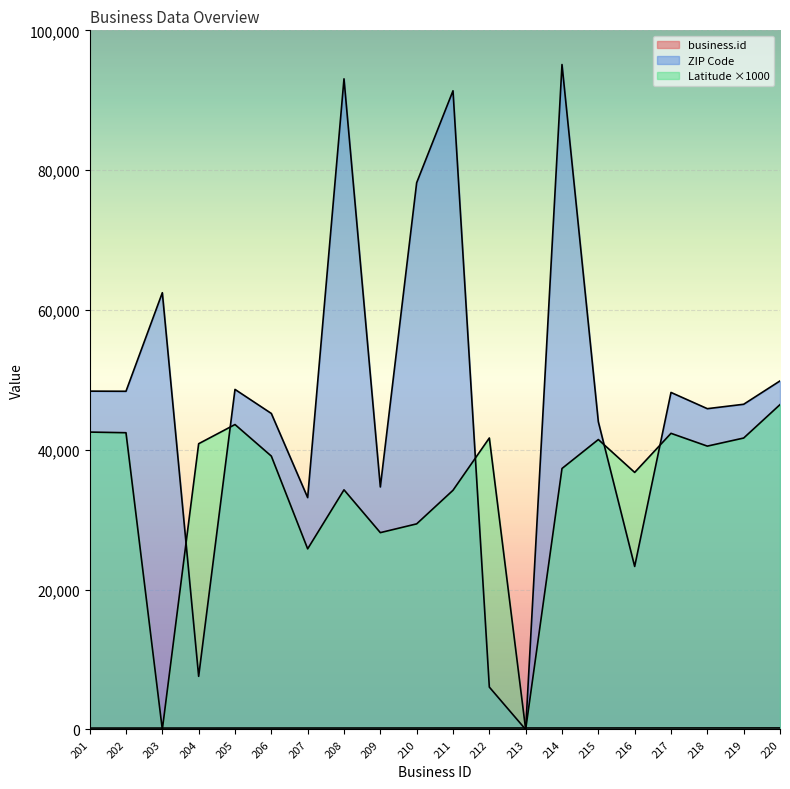

At 215, list the series in order from smallest to largest.

business.id, Latitude, ZIP Code